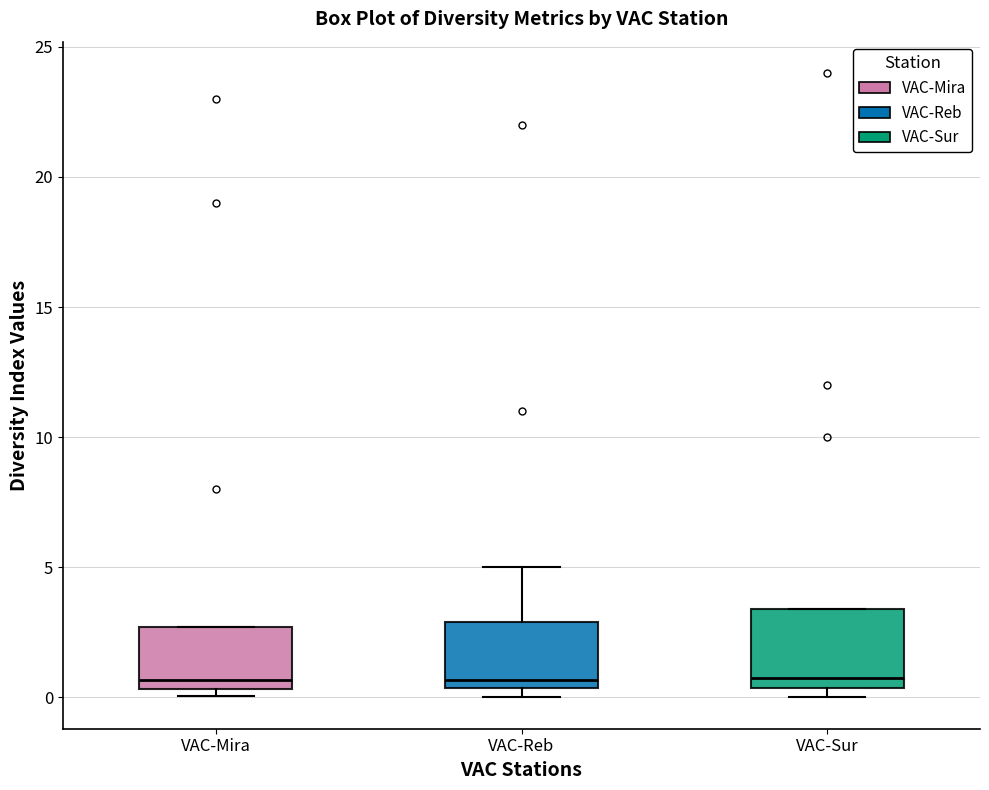

Reading left to right, read every box against the y-axis: the position of its median line, the range the box covers, and the ends of its whiskers. The values are not printed on the chart, so give them approximately, as read against the axis.

VAC-Mira: median 0.5 (just above the box's lower edge), box 0.5 to 2.5, whiskers 0.0 to 2.5
VAC-Reb: median 0.5 (just above the box's lower edge), box 0.5 to 3.0, whiskers 0.0 to 5.0
VAC-Sur: median 1.0, box 0.5 to 3.5, whiskers 0.0 to 3.5